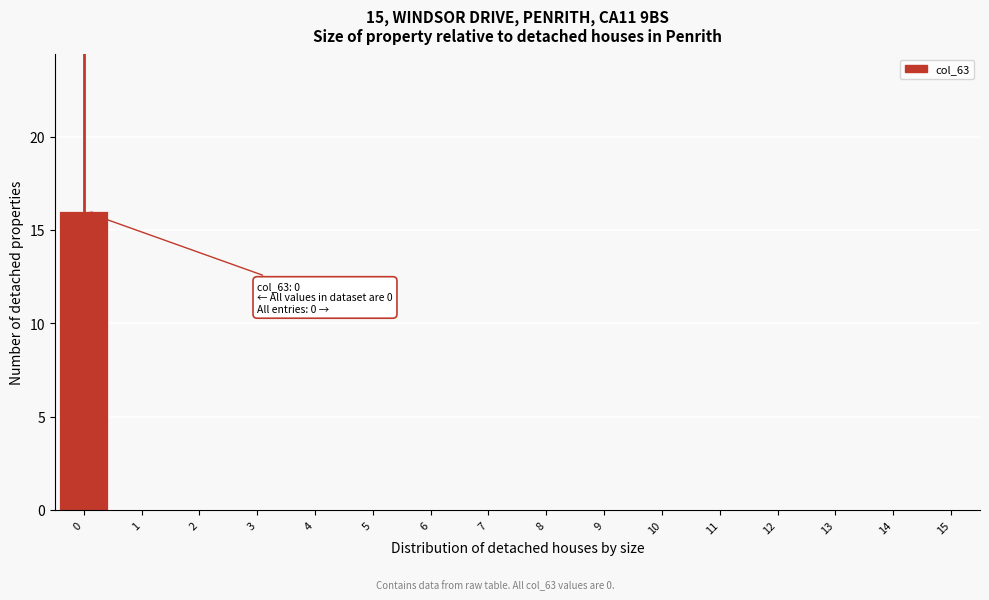

Reading left to right, transcribe all the data shown in this chart.

0=16	1=0	2=0	3=0	4=0	5=0	6=0	7=0	8=0	9=0	10=0	11=0	12=0	13=0	14=0	15=0